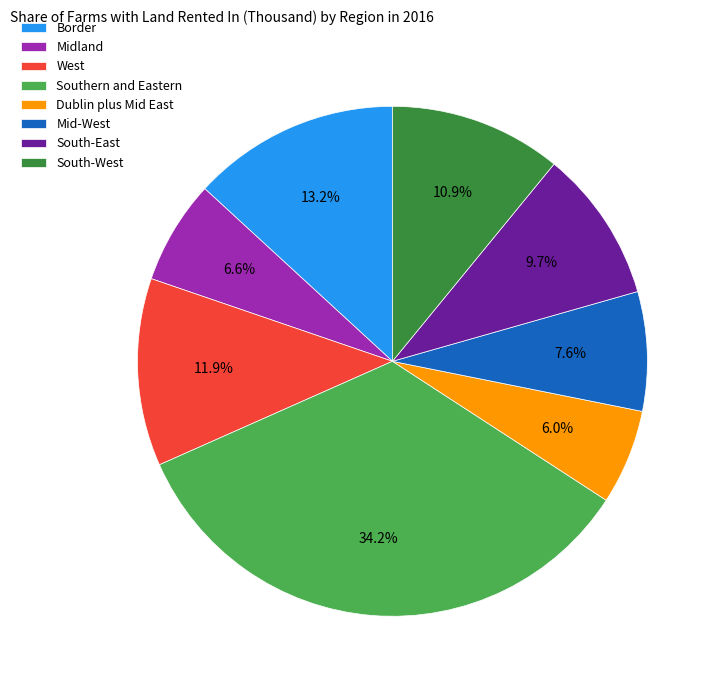

Which category has the biggest portion of the pie?

Southern and Eastern